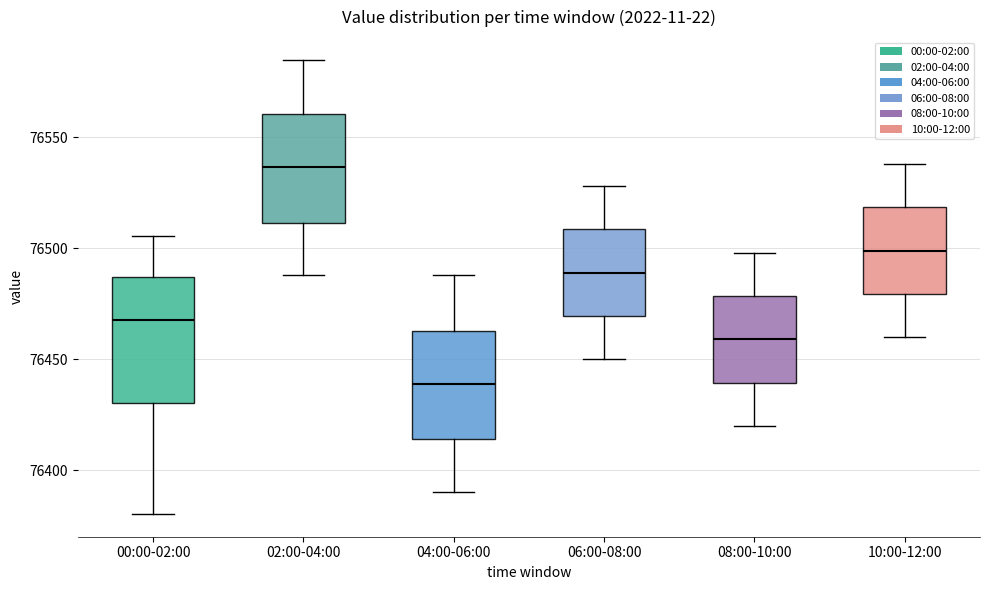

Where does the lower whisker of the box for 08:00-10:00 end on the y-axis? The values are not printed on the chart, so give them approximately, as read against the axis.

76420